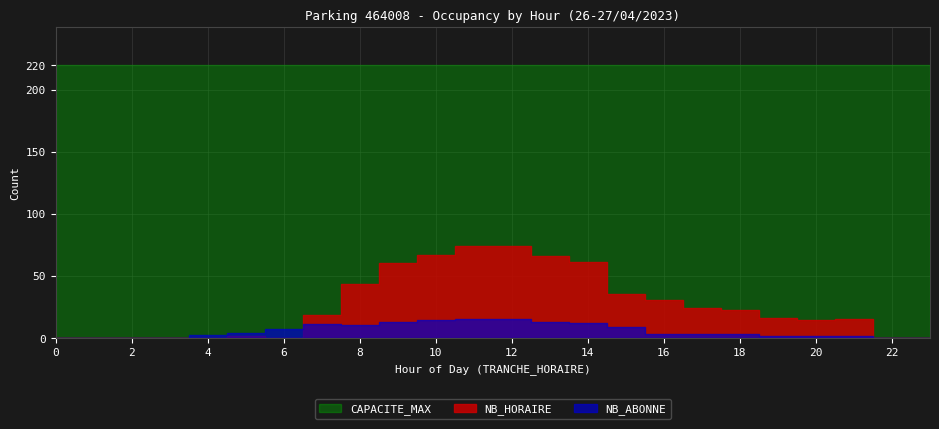

What is the difference between the highest and lowest values at 12?

205